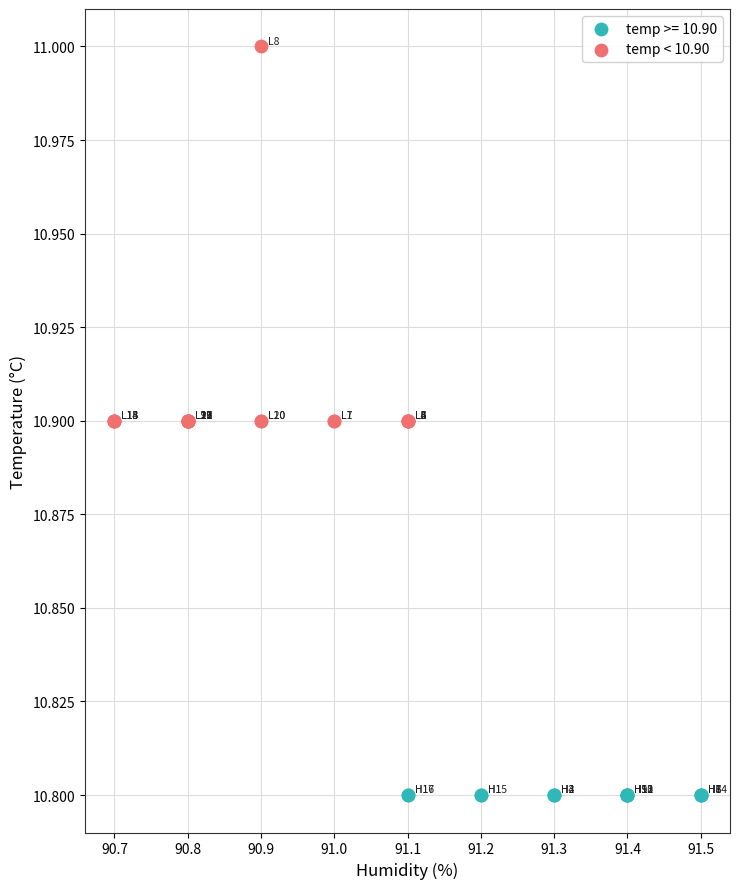

Which series reaches the maximum Y coordinate?

temp < 10.90